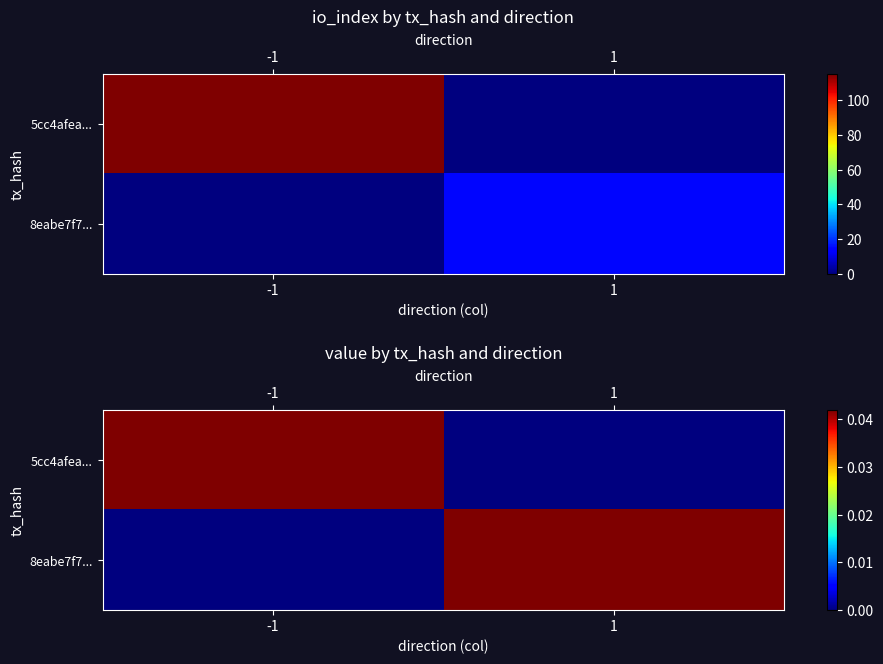

At -1, list the series in order from smallest to largest.

row_1, row_0